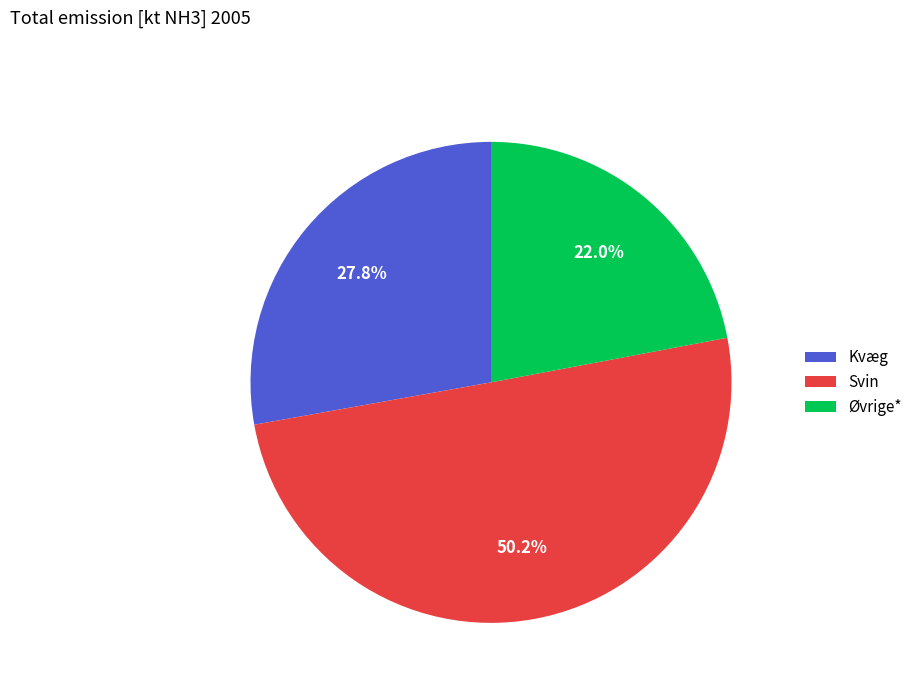

True or false: Kvæg accounts for 19% of the total.

False